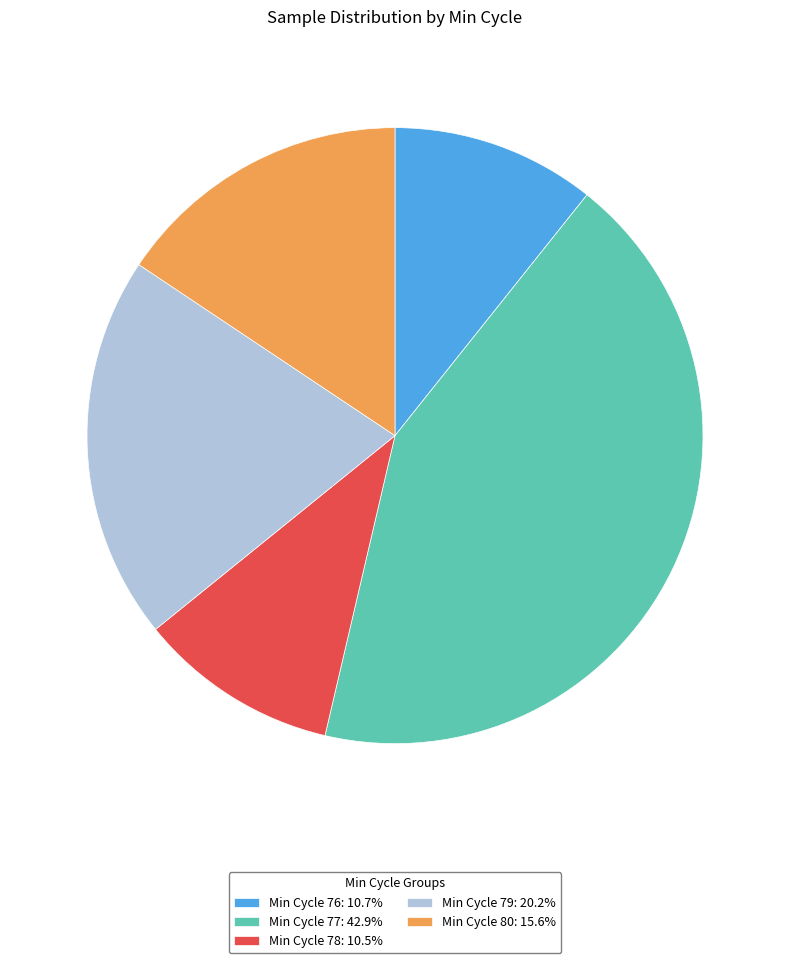

Does Min Cycle 79: 20.2% represent more than half of the total?

No